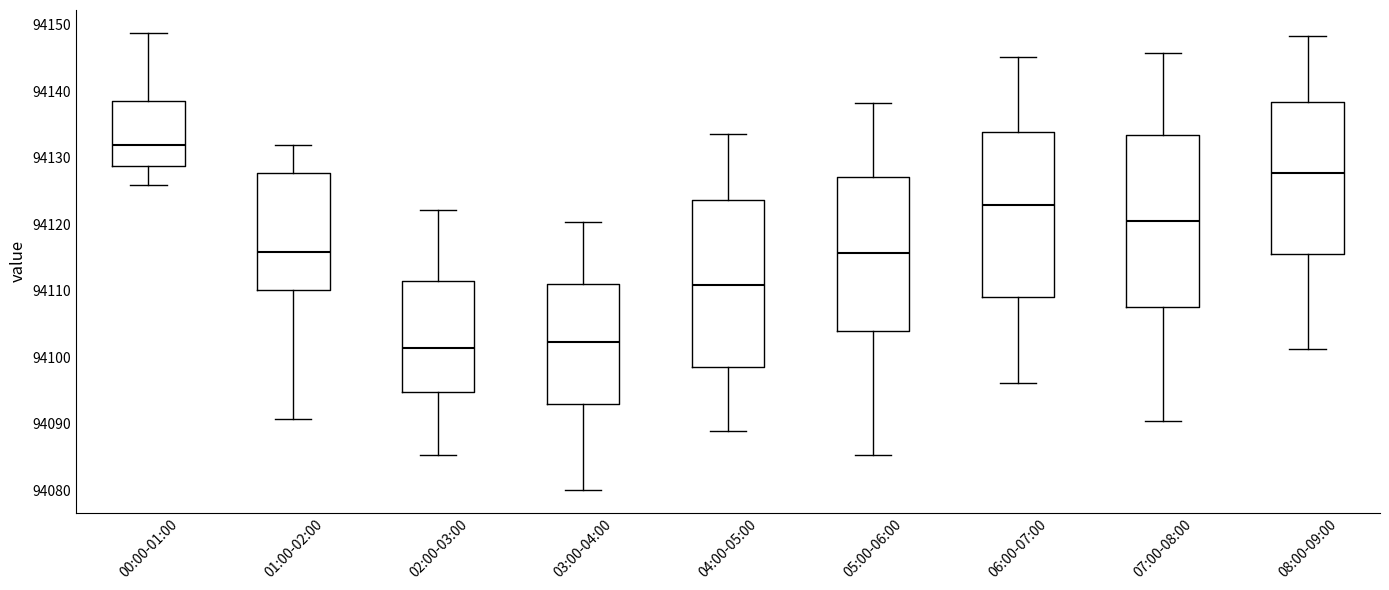

Reading left to right, transcribe this box plot: for each box, give where its median line is, the range the box spans, and where its two whiskers end, as read against the y-axis. The values are not printed on the chart, so give them approximately, as read against the axis.

00:00-01:00: median 94132, box 94129 to 94139, whiskers 94126 to 94149
01:00-02:00: median 94116, box 94110 to 94128, whiskers 94091 to 94132
02:00-03:00: median 94101, box 94095 to 94111, whiskers 94085 to 94122
03:00-04:00: median 94102, box 94093 to 94111, whiskers 94080 to 94120
04:00-05:00: median 94111, box 94099 to 94124, whiskers 94089 to 94134
05:00-06:00: median 94116, box 94104 to 94127, whiskers 94085 to 94138
06:00-07:00: median 94123, box 94109 to 94134, whiskers 94096 to 94145
07:00-08:00: median 94121, box 94108 to 94133, whiskers 94091 to 94146
08:00-09:00: median 94128, box 94116 to 94138, whiskers 94101 to 94148